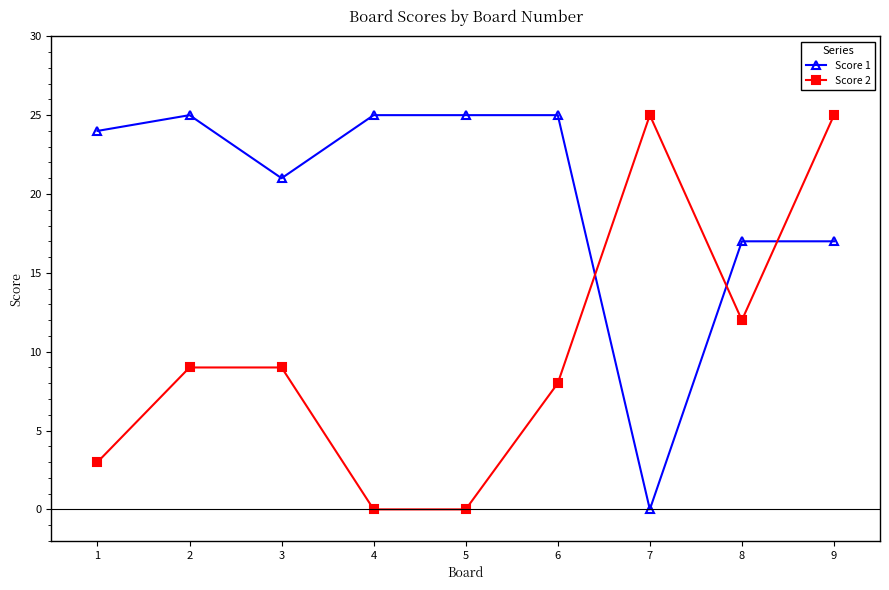

How many Score 2 values are between 3 and 12?

5